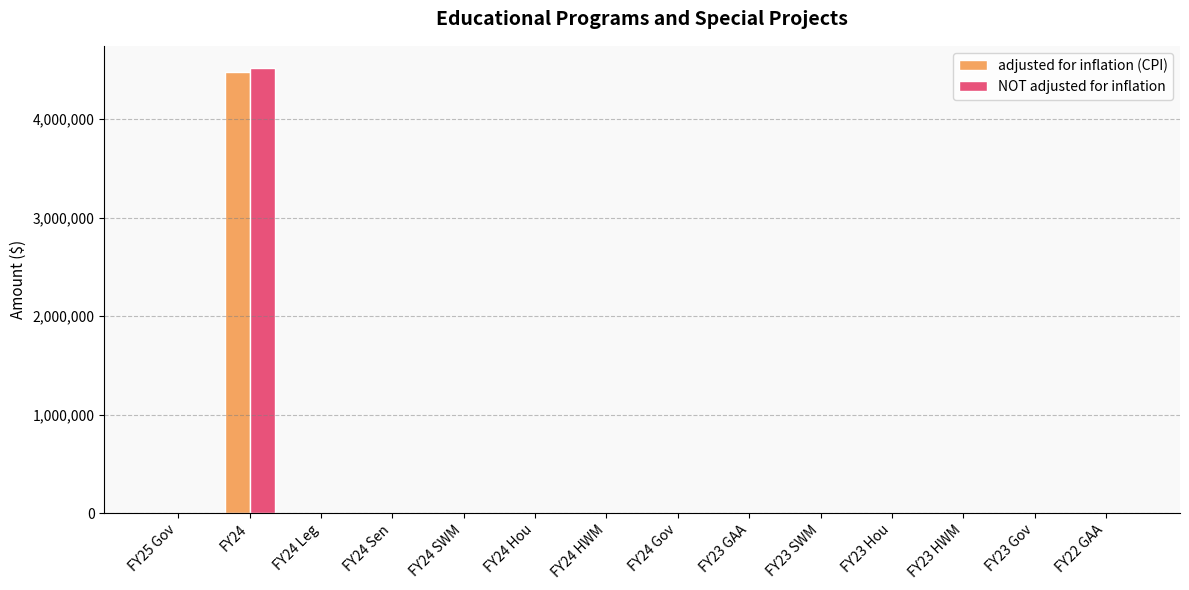

At which category is the sum across all series the highest?

FY24